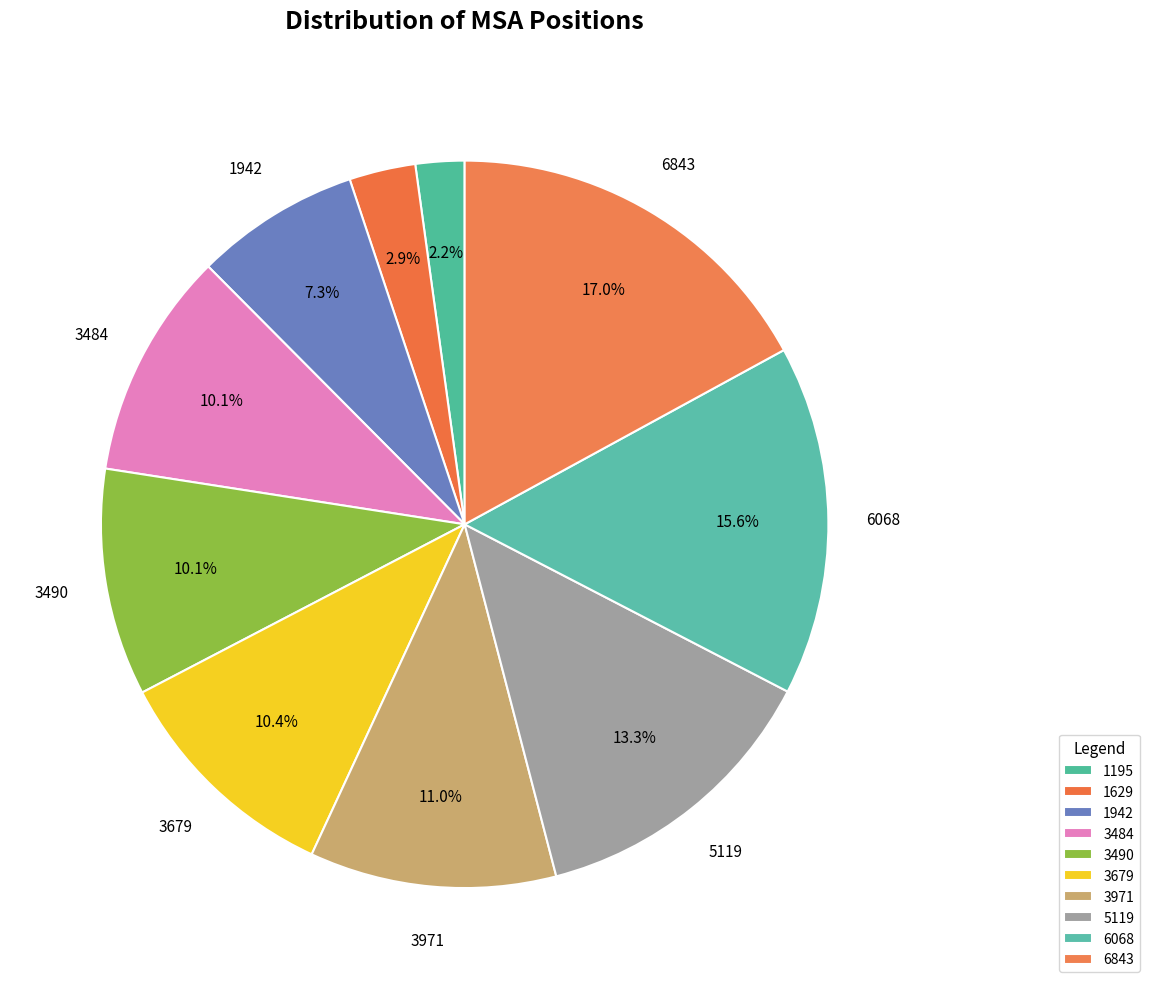

What is the change in value from 1195 to 3484?

+4433